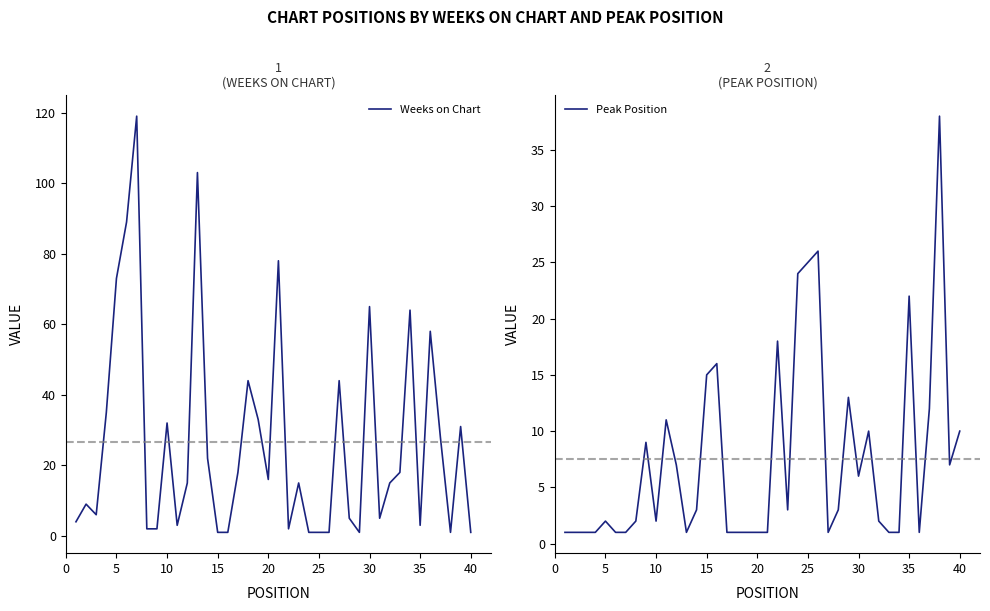

The value of Weeks on Chart at 35 is 3. True or false?

True